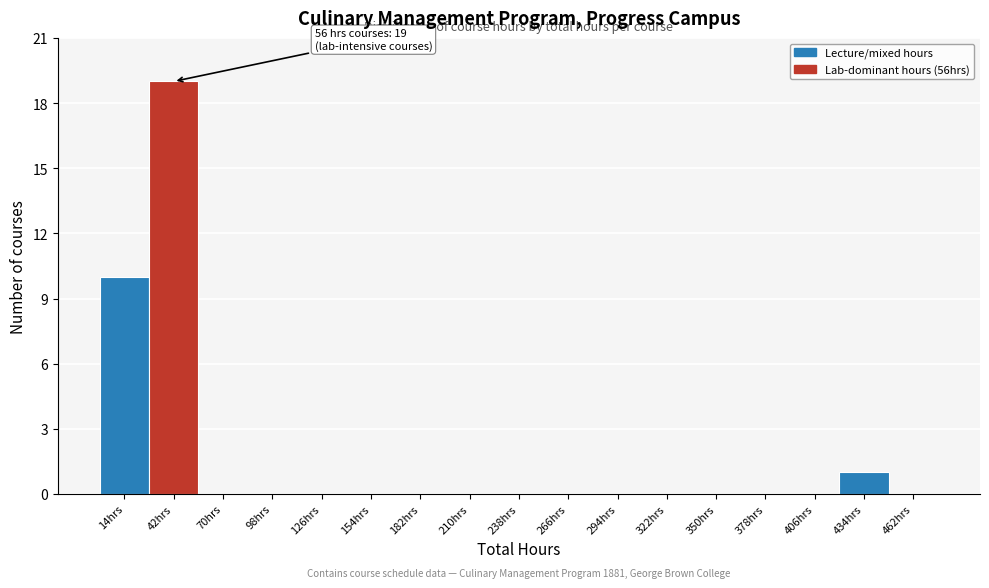

Reading right to left, extract all data points from this chart.

462hrs=0	434hrs=1	406hrs=0	378hrs=0	350hrs=0	322hrs=0	294hrs=0	266hrs=0	238hrs=0	210hrs=0	182hrs=0	154hrs=0	126hrs=0	98hrs=0	70hrs=0	42hrs=19	14hrs=10